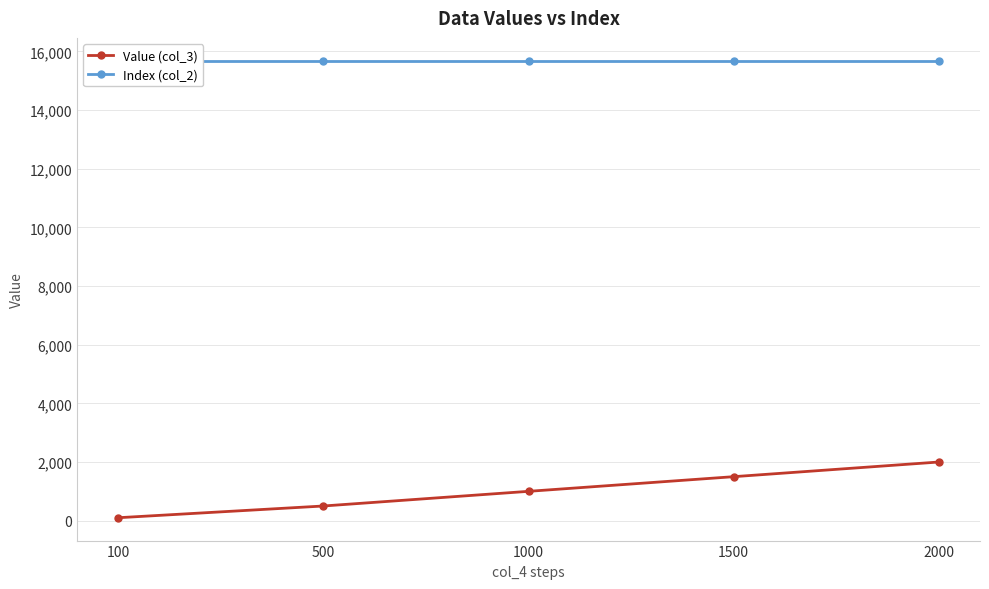

True or false: Index (col_2) and Value (col_3) cross at least once.

False